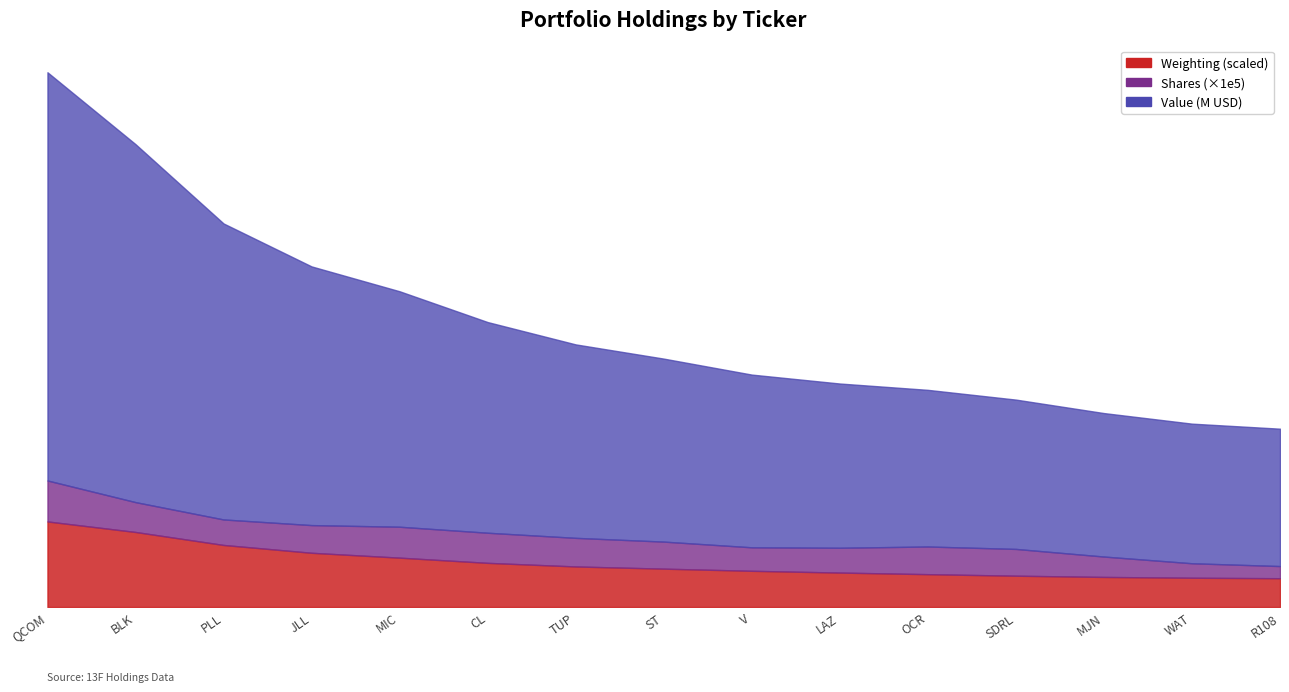

The value of Value at R108 is 15006510.2. True or false?

False